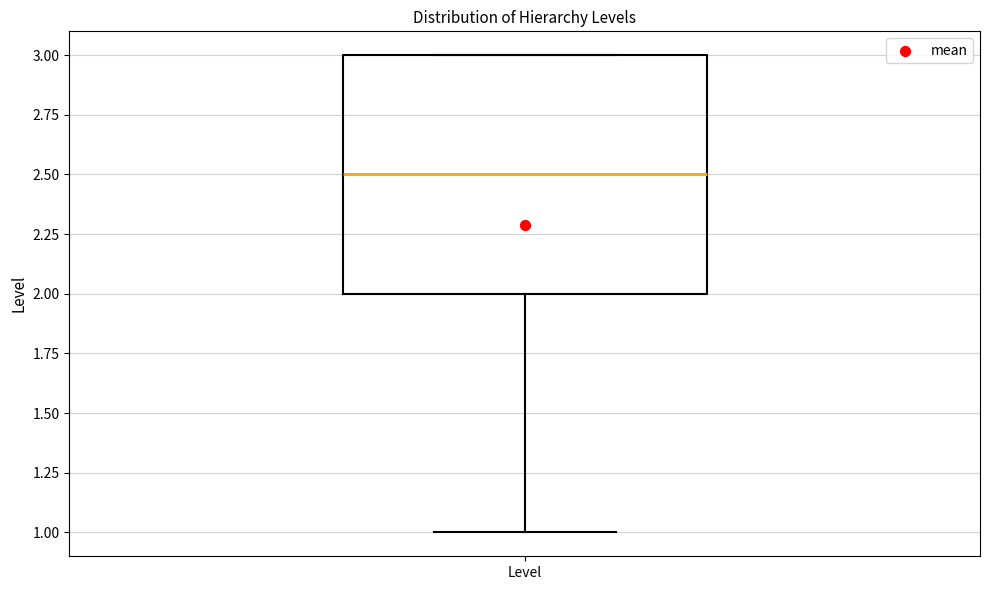

Read this box plot against the y-axis: the position of the median line, the range covered by the box, and the ends of both whiskers. The values are not printed on the chart, so give them approximately, as read against the axis.

median 2.5, box 2.0 to 3.0, whiskers 1.0 to 3.0